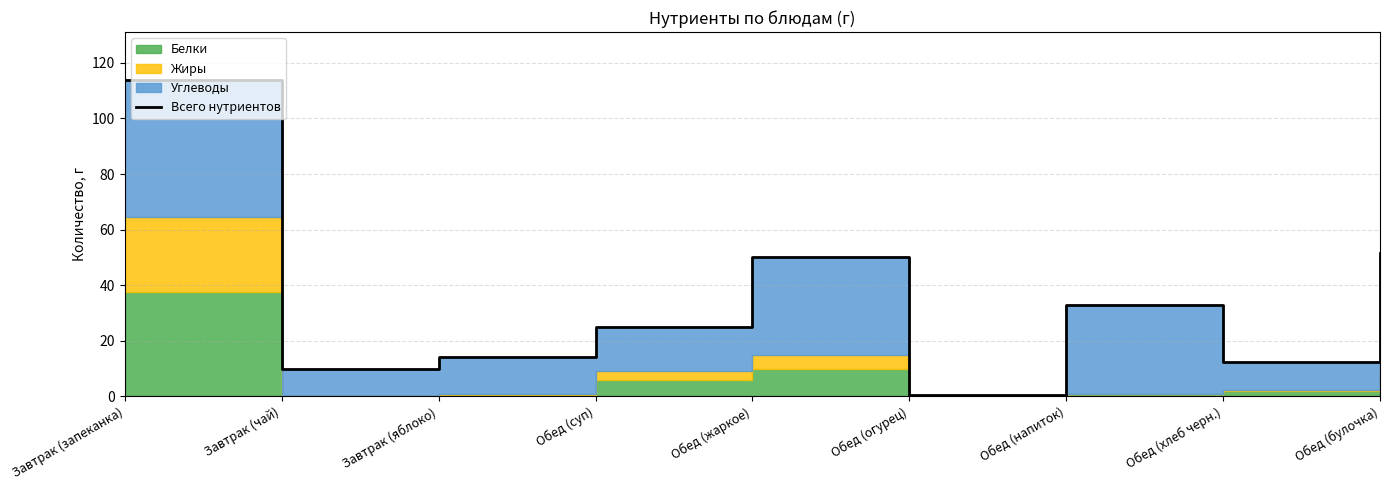

Approximately how many times larger is the value at Завтрак (яблоко) compared to Обед (жаркое)?

0.3